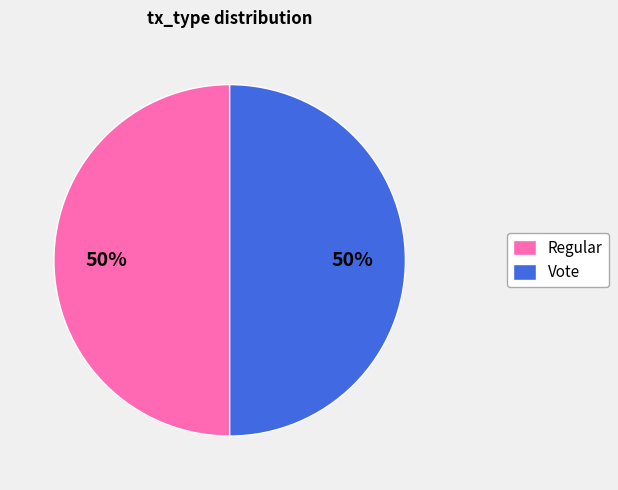

The Regular slice represents 50% of the pie. True or false?

True